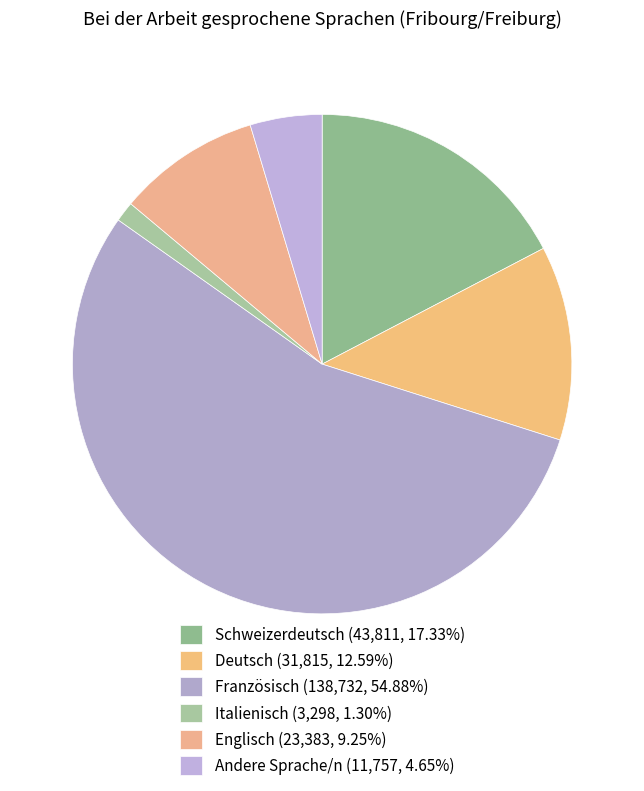

Is it true that Italienisch is 11% of the pie?

False